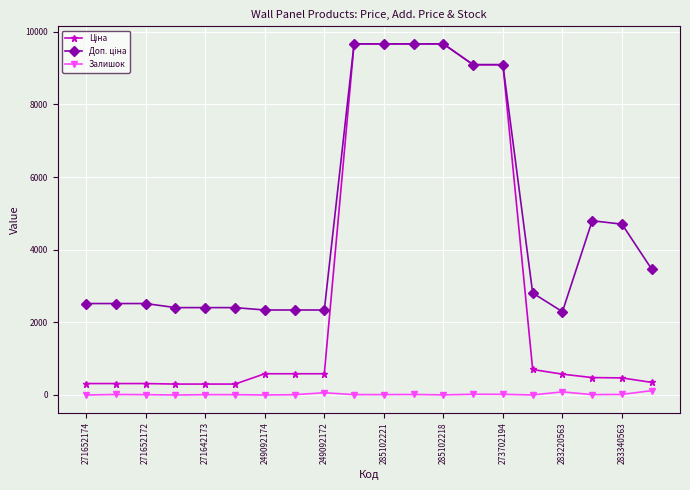

At how many categories does at least one series exceed 5349?

6